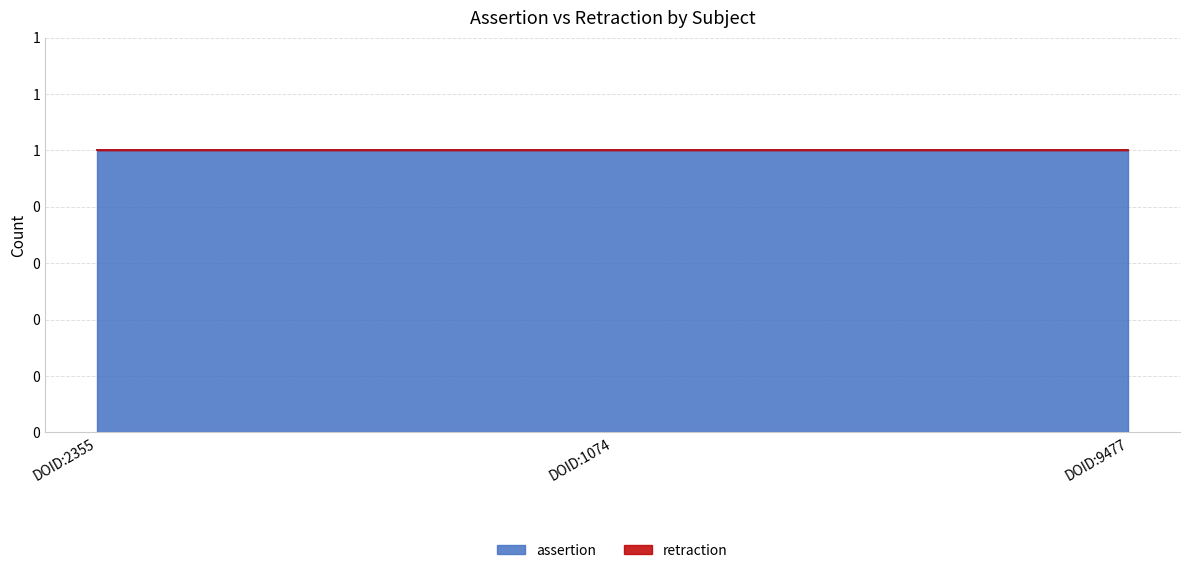

What are all the series names shown in the legend?

assertion, retraction